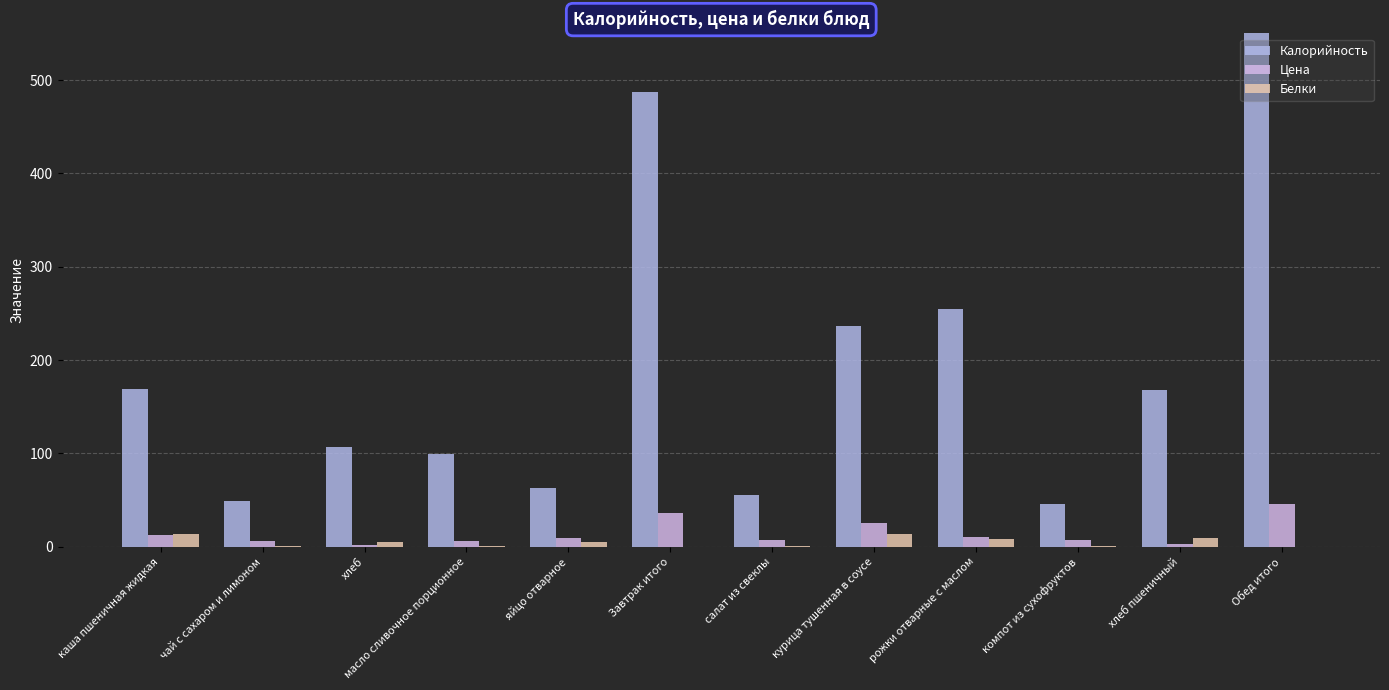

How many data points does each series have?

12